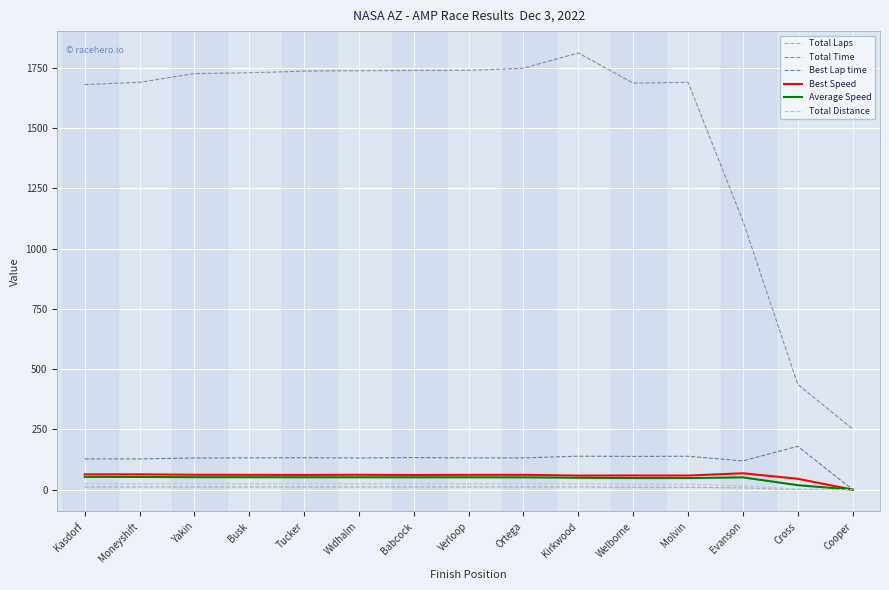

At which label does Best Lap time reach its minimum?

Cooper